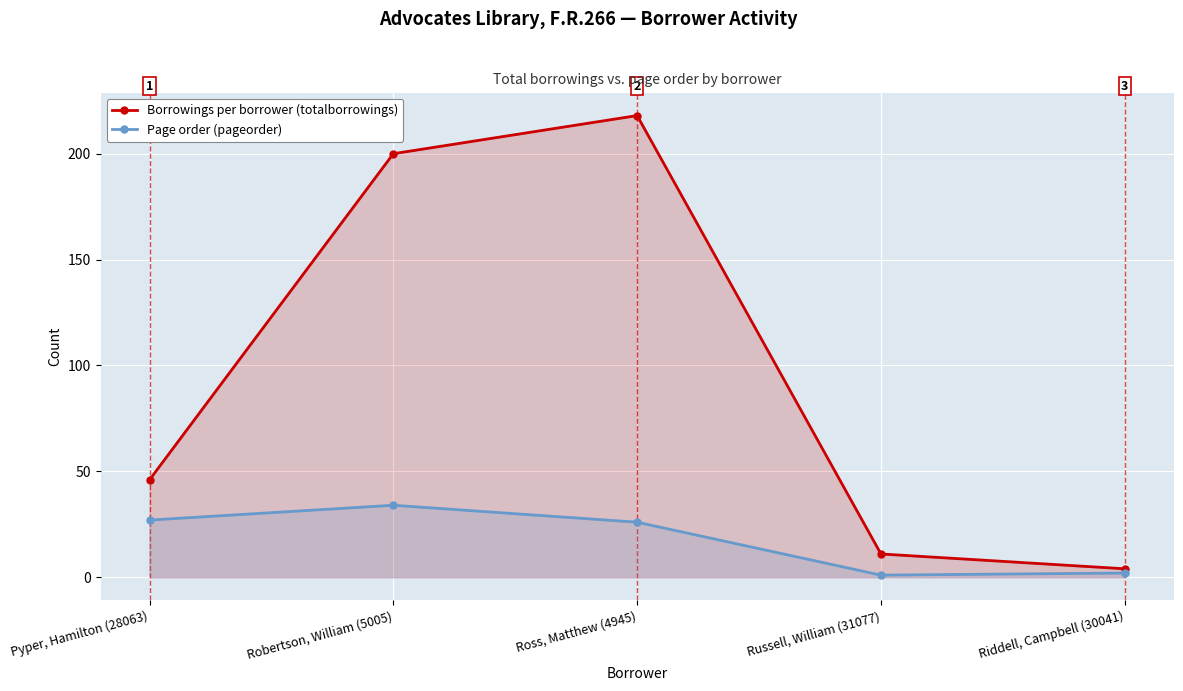

True or false: Borrowings per borrower (totalborrowings) and Page order (pageorder) cross at least once.

False